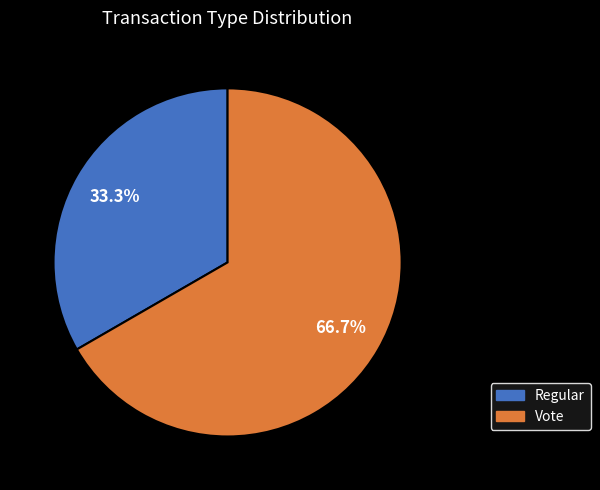

Combined, what portion of the pie is Regular and Vote?

100.0%